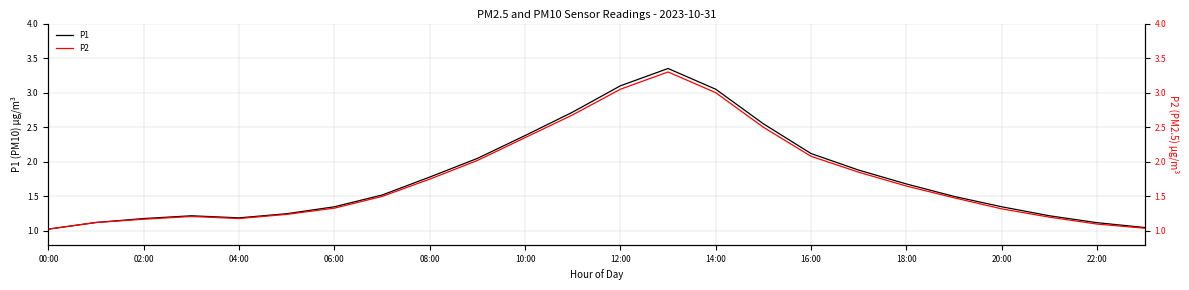

At which label does P1 reach its peak?

13